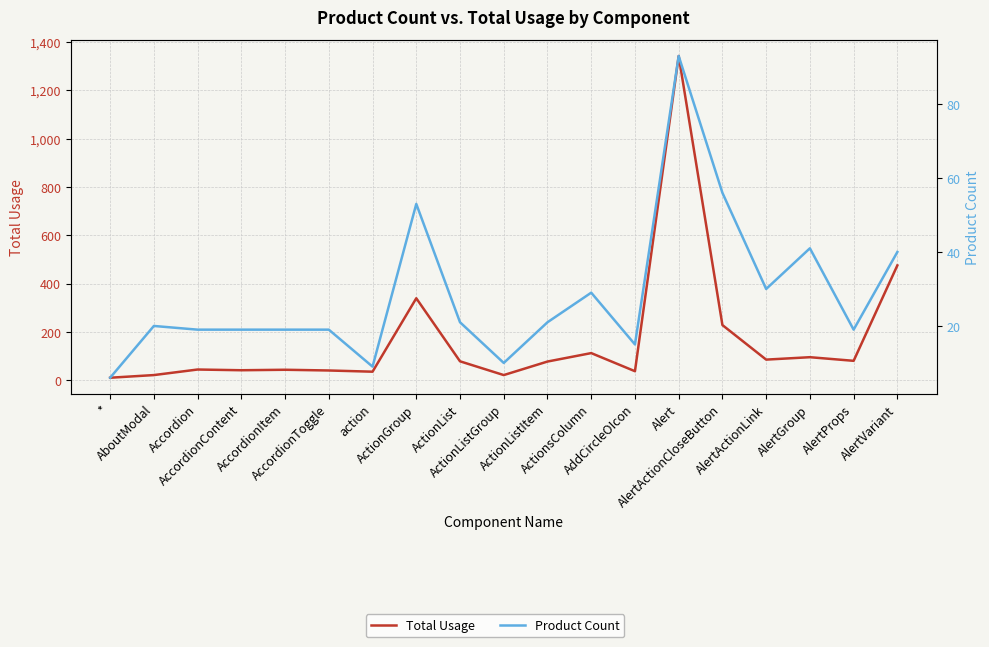

At which label does Total Usage reach its peak?

Alert